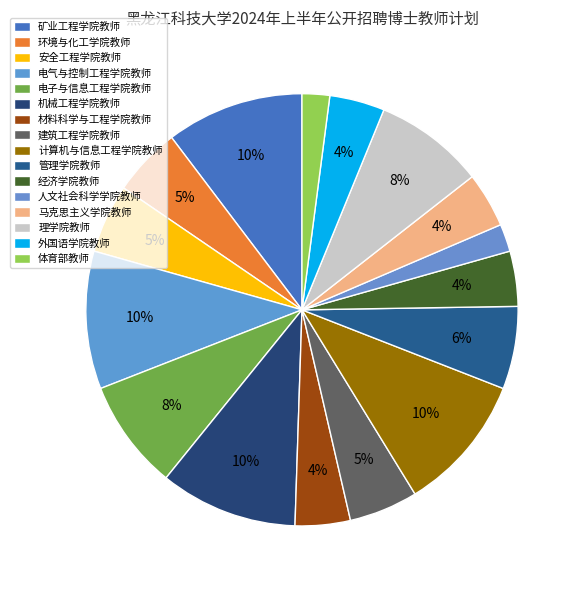

How many segments does this pie chart have?

16